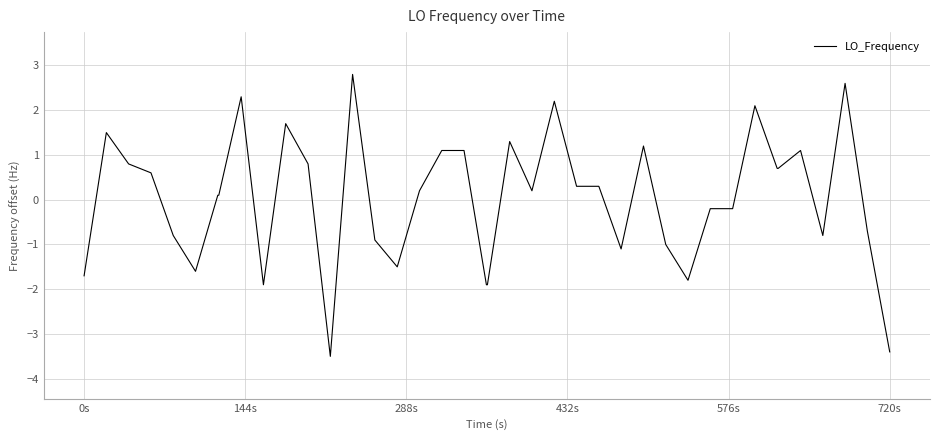

What is the smallest value displayed?

-3.5